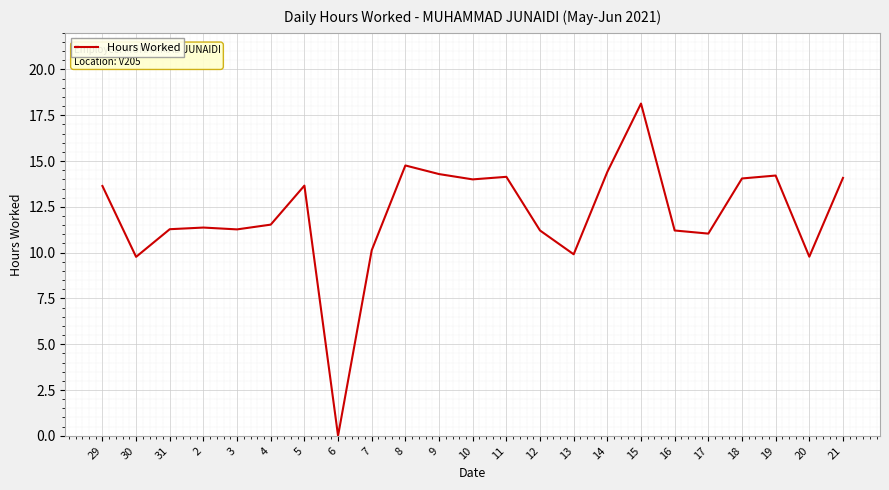

Does the chart have visible grid lines?

Yes